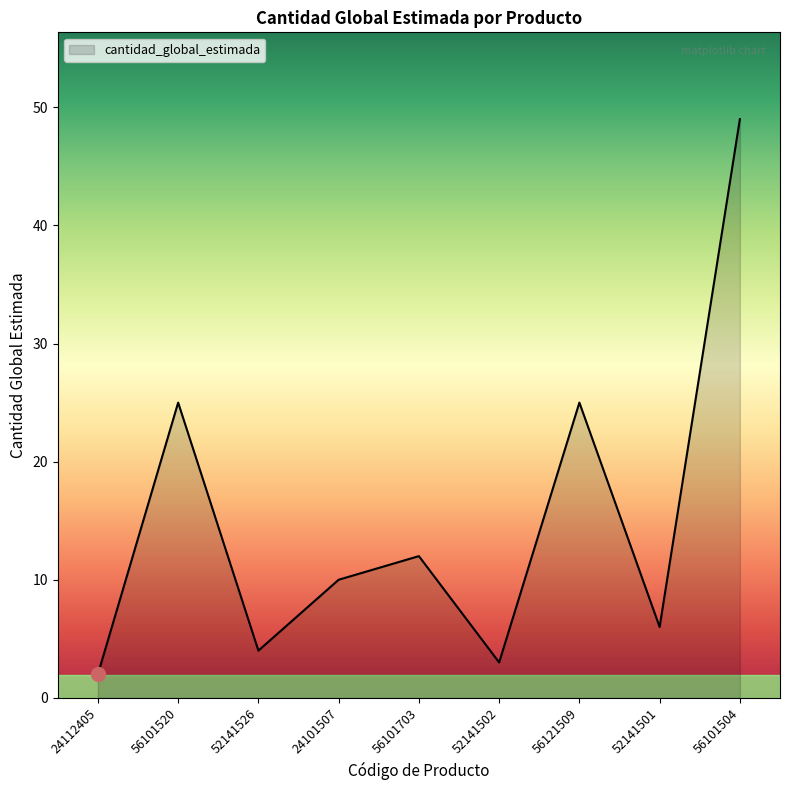

What is the difference between the maximum and minimum values?

47